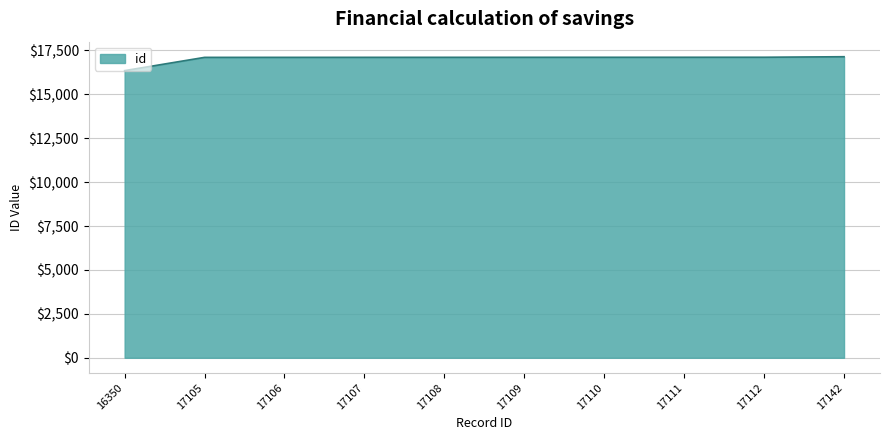

True or false: the data shows 17112 at 17112.

True